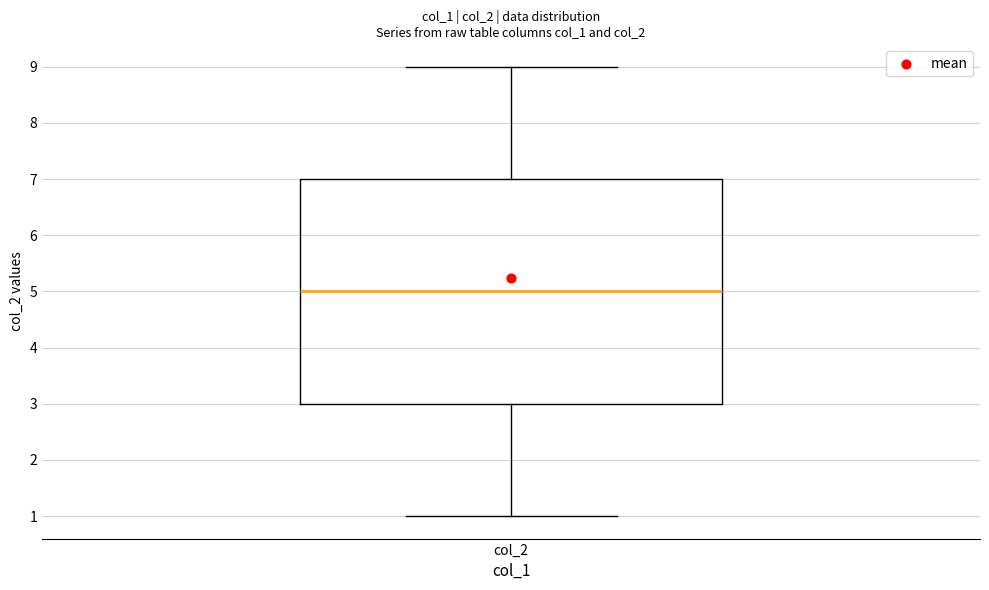

Read this box plot against the y-axis: the position of the median line, the range covered by the box, and the ends of both whiskers. The values are not printed on the chart, so give them approximately, as read against the axis.

median 5, box 3 to 7, whiskers 1 to 9